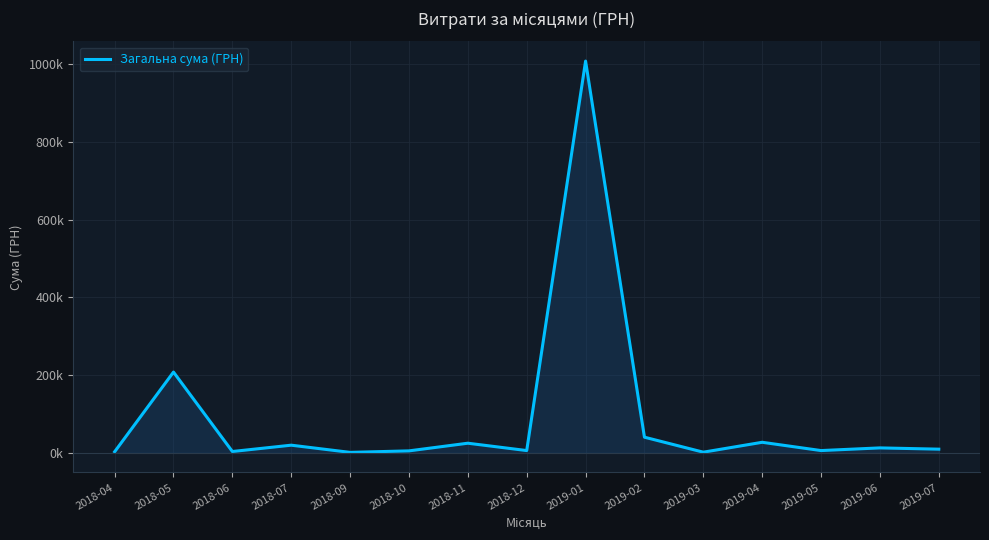

Reading left to right, list all the values displayed in this chart.

2018-04=2882.0	2018-05=208011.9	2018-06=3574.2	2018-07=19842.1	2018-09=1320.0	2018-10=5198.0	2018-11=24931.8	2018-12=6000.0	2019-01=1008388.7	2019-02=40426.4	2019-03=1828.5	2019-04=27309.1	2019-05=5994.0	2019-06=12861.9	2019-07=9599.0